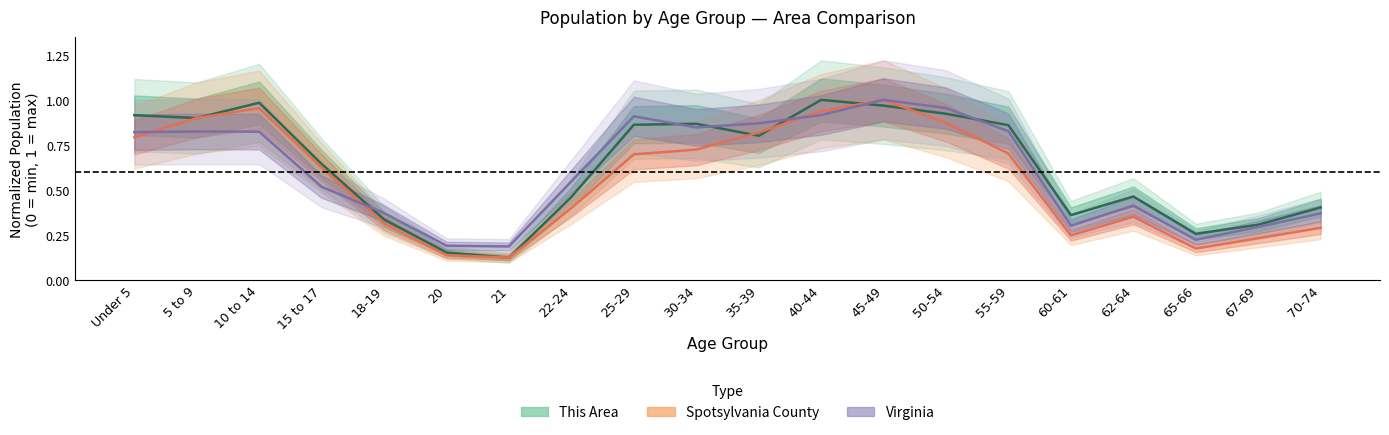

How many distinct data groups are displayed?

3